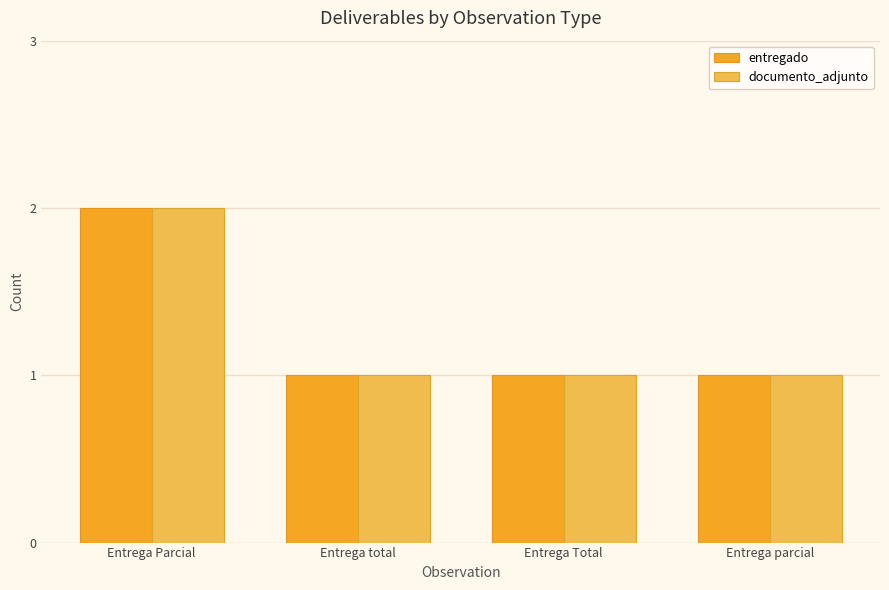

What is the sum of the entregado values at Entrega Parcial and Entrega total?

3